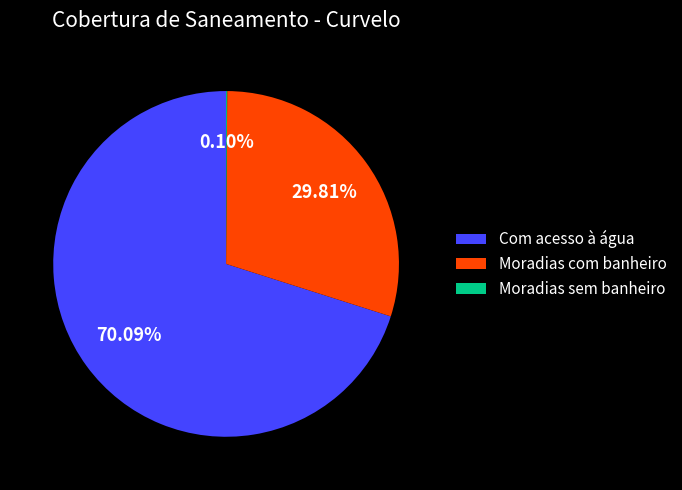

What percentage is the Moradias com banheiro slice, to the nearest percent?

30%